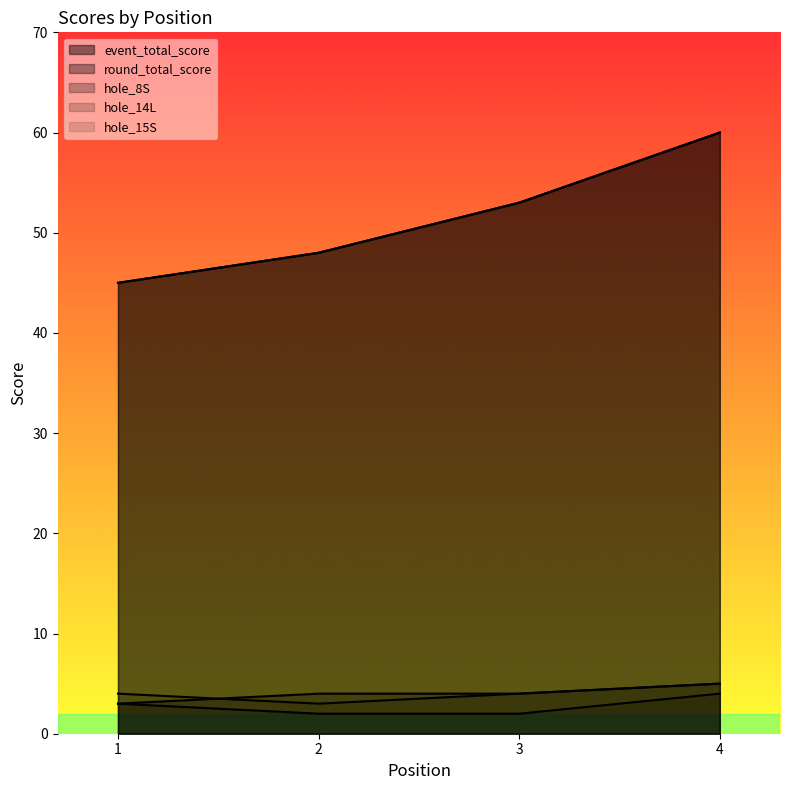

Which series has the largest range (max minus min)?

event_total_score